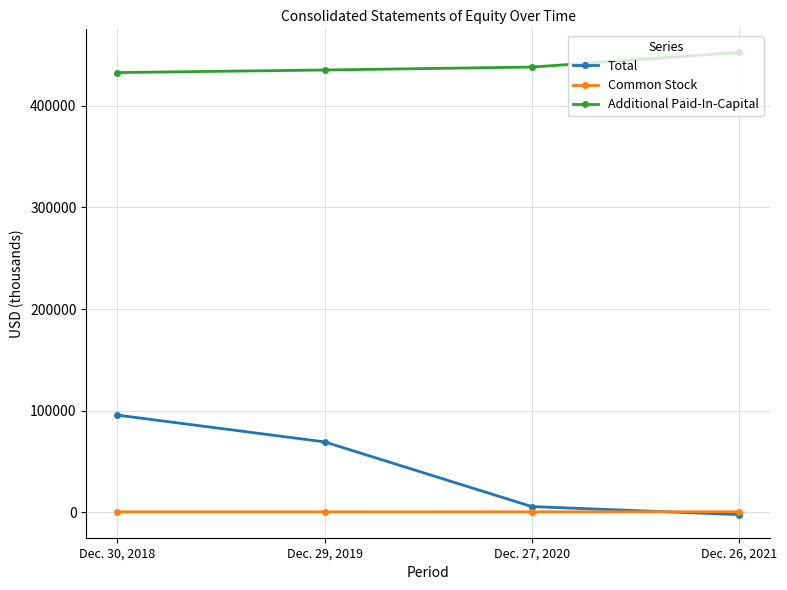

At which label does Total reach its peak?

Dec. 30, 2018